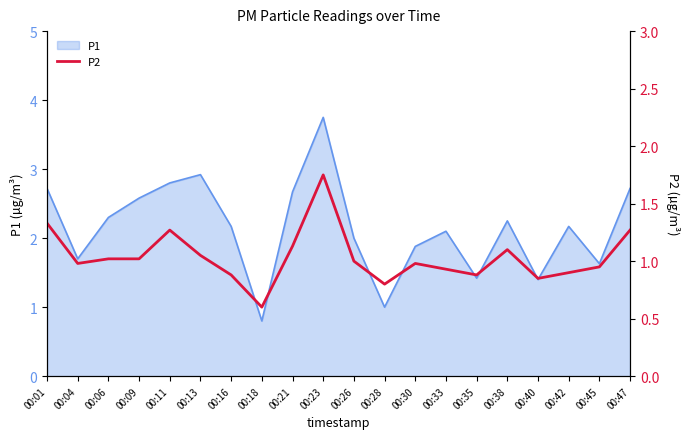

True or false: P1 has a value of 2.6 at 00:09.

True